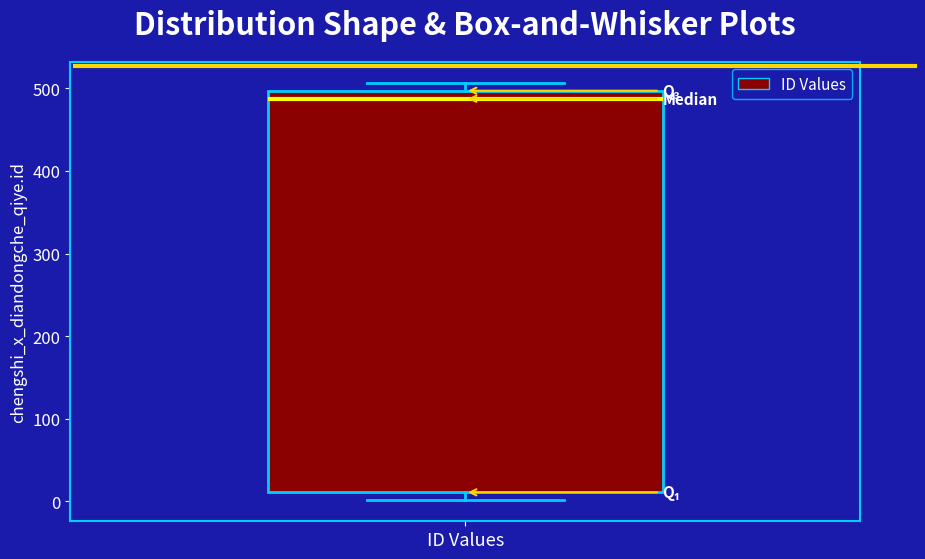

Transcribe this box plot: give where the median line is, the range the box spans, and where the two whiskers end, as read against the y-axis. The values are not printed on the chart, so give them approximately, as read against the axis.

median 490, box 10 to 500, whiskers 0 to 510